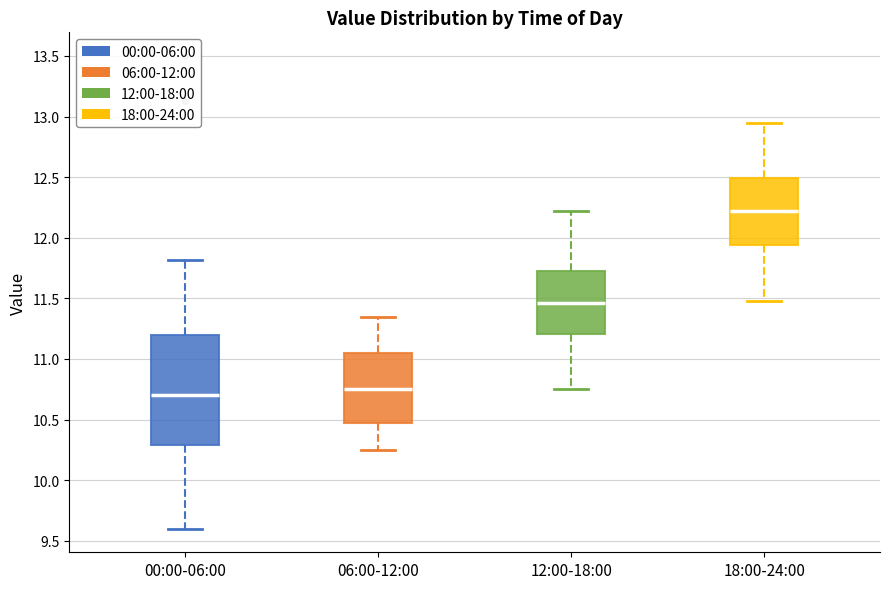

Reading left to right, transcribe this box plot: for each box, give where its median line is, the range the box spans, and where its two whiskers end, as read against the y-axis. The values are not printed on the chart, so give them approximately, as read against the axis.

00:00-06:00: median 10.70, box 10.30 to 11.20, whiskers 9.60 to 11.80
06:00-12:00: median 10.75, box 10.45 to 11.05, whiskers 10.25 to 11.35
12:00-18:00: median 11.45, box 11.20 to 11.75, whiskers 10.75 to 12.20
18:00-24:00: median 12.20, box 11.95 to 12.50, whiskers 11.50 to 12.95